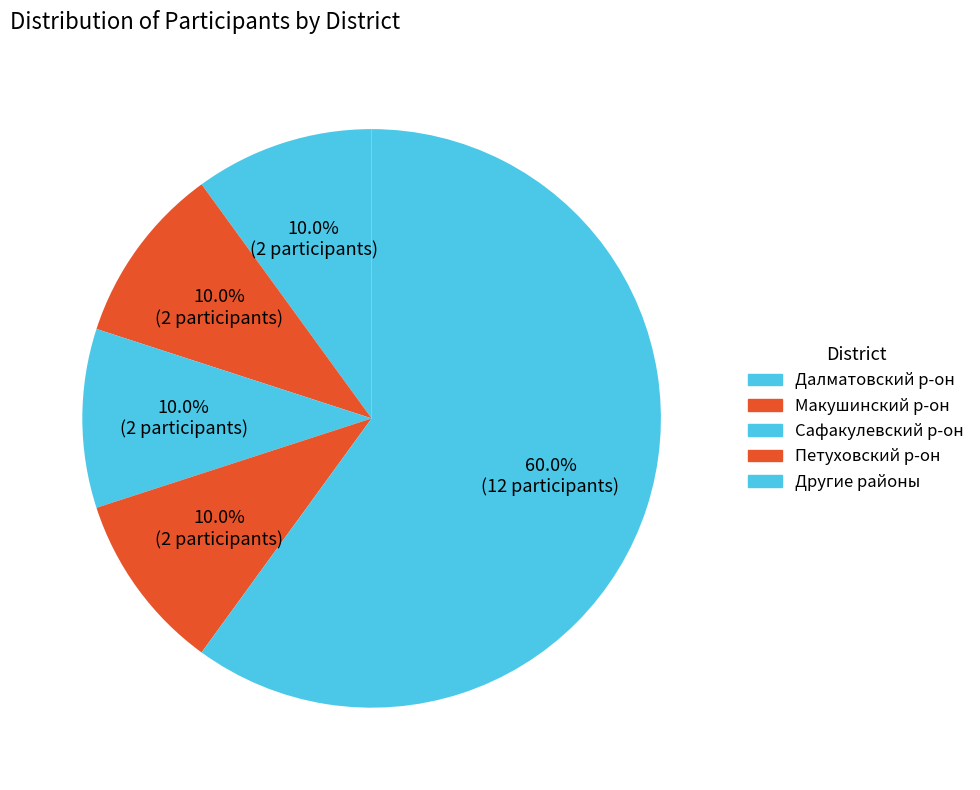

To the nearest percent, what is the average slice percentage?

20%